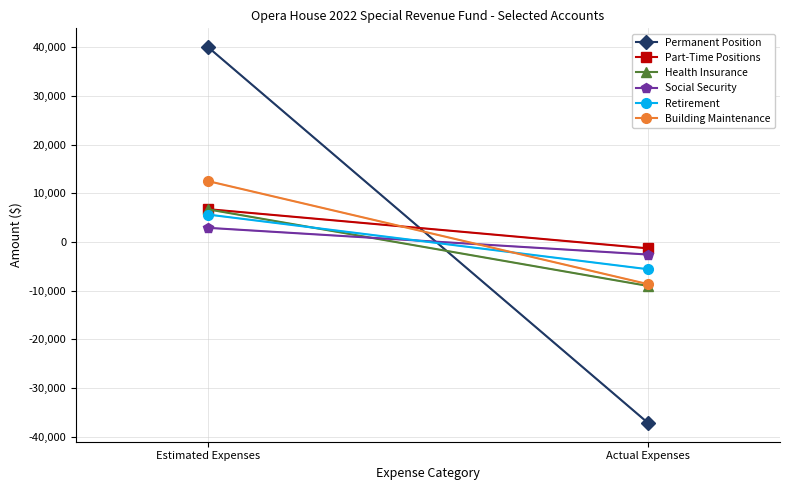

What is the average value of the Building Maintenance series?

1918.3